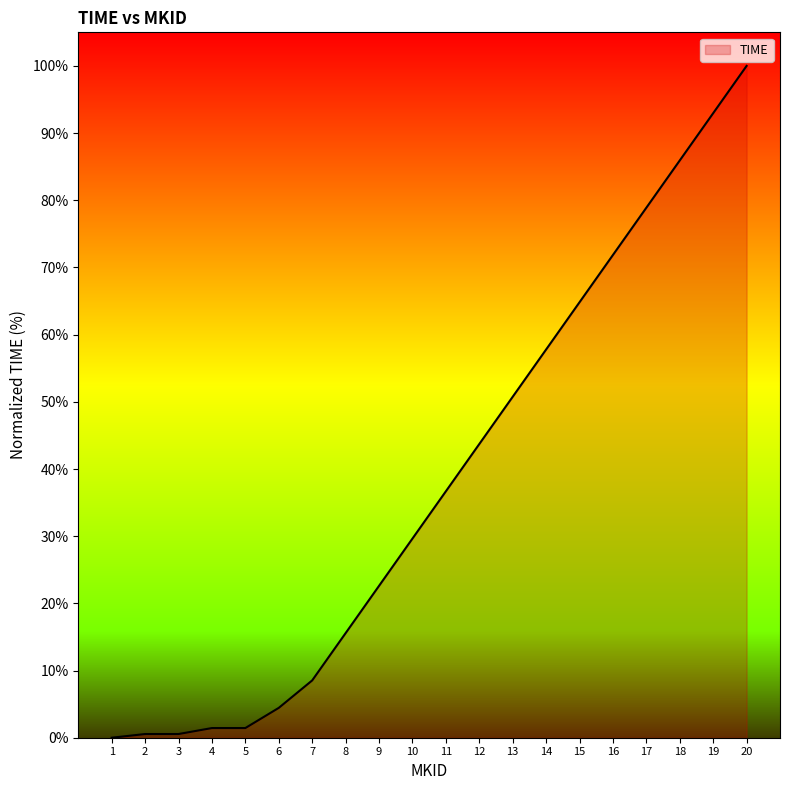

Read the value at 14.

57.8